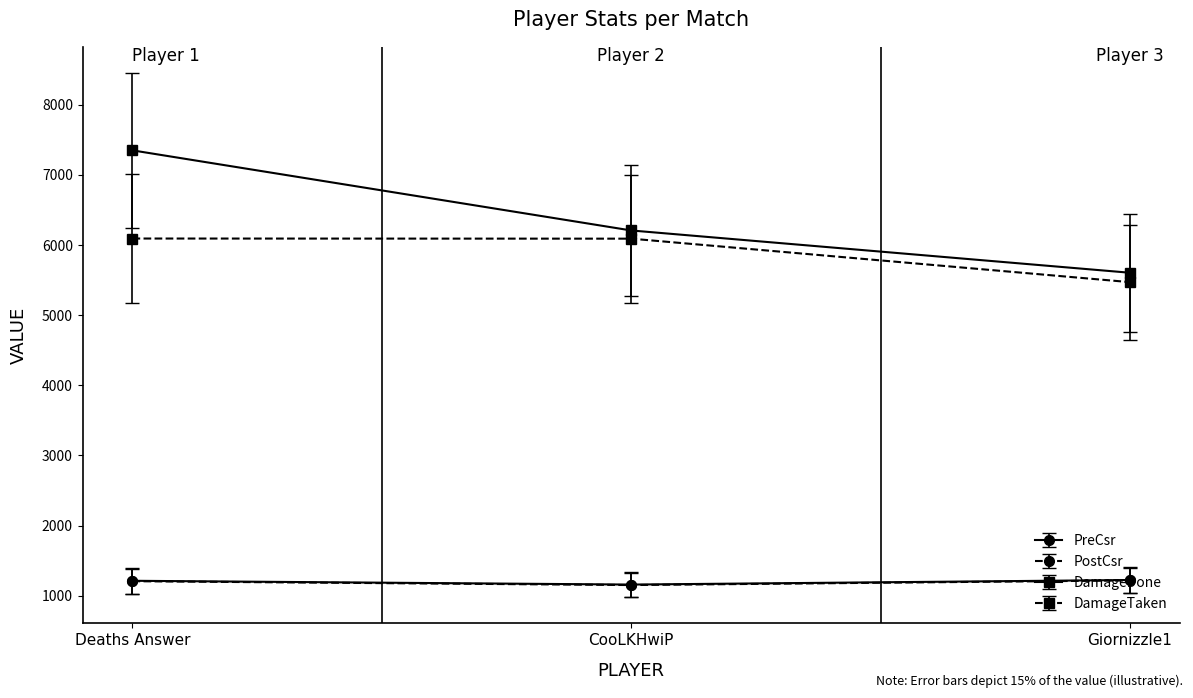

At which label is DamageTaken closest to 5782?

CooLKHwiP